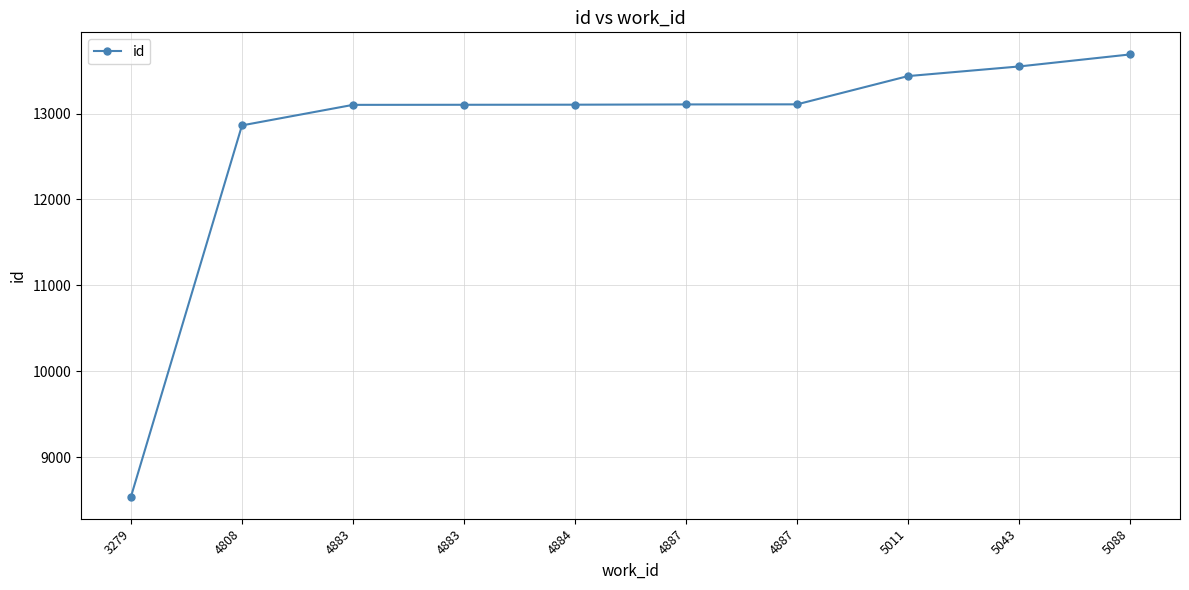

Rank the categories by value from lowest to highest.

3279, 4808, 4883, 4883, 4884, 4887, 4887, 5011, 5043, 5088